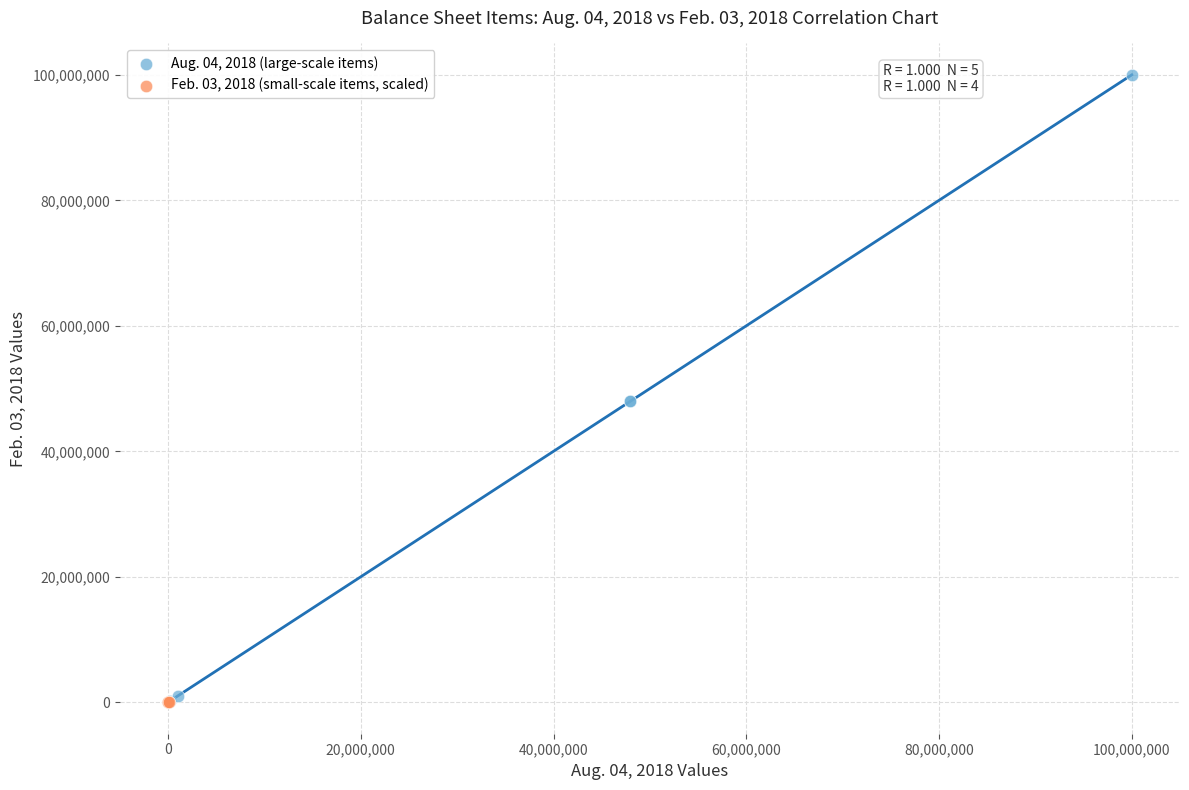

Which series reaches the maximum Y coordinate?

Aug. 04, 2018 (large-scale items)